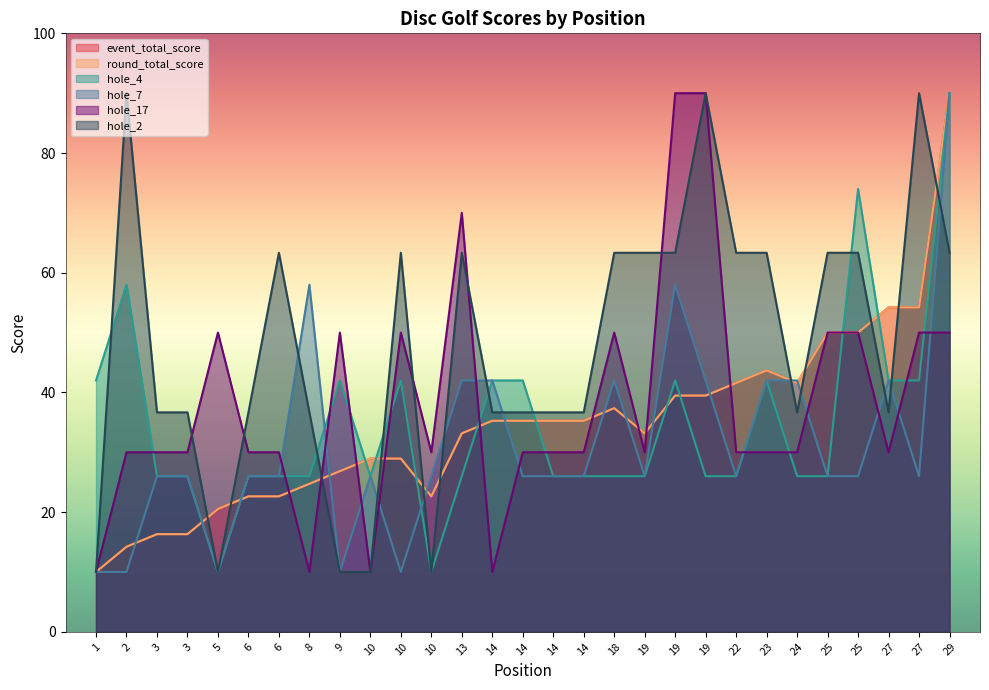

Read the hole_17 value at 27.

50.0